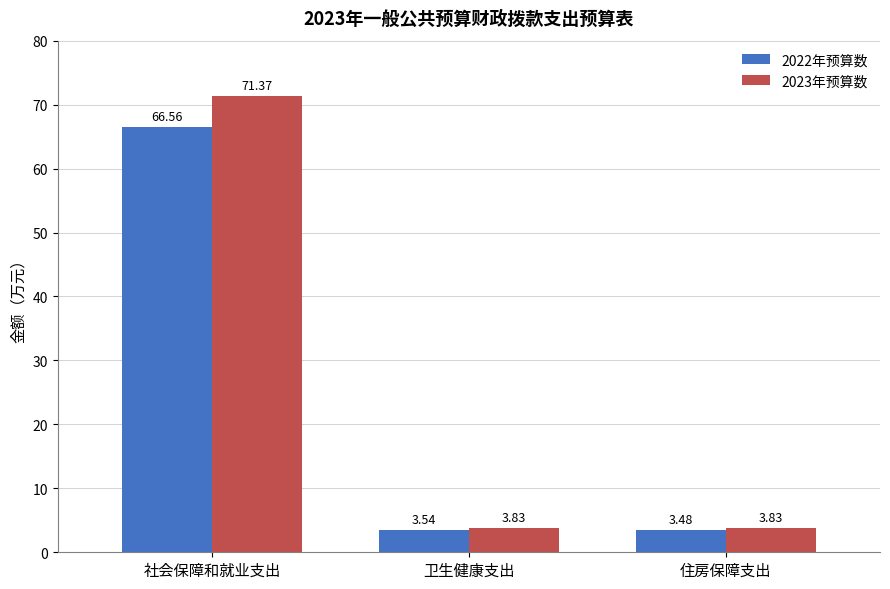

Is the value of 2023年预算数 at 住房保障支出 greater than the value of 2022年预算数 at 社会保障和就业支出?

No